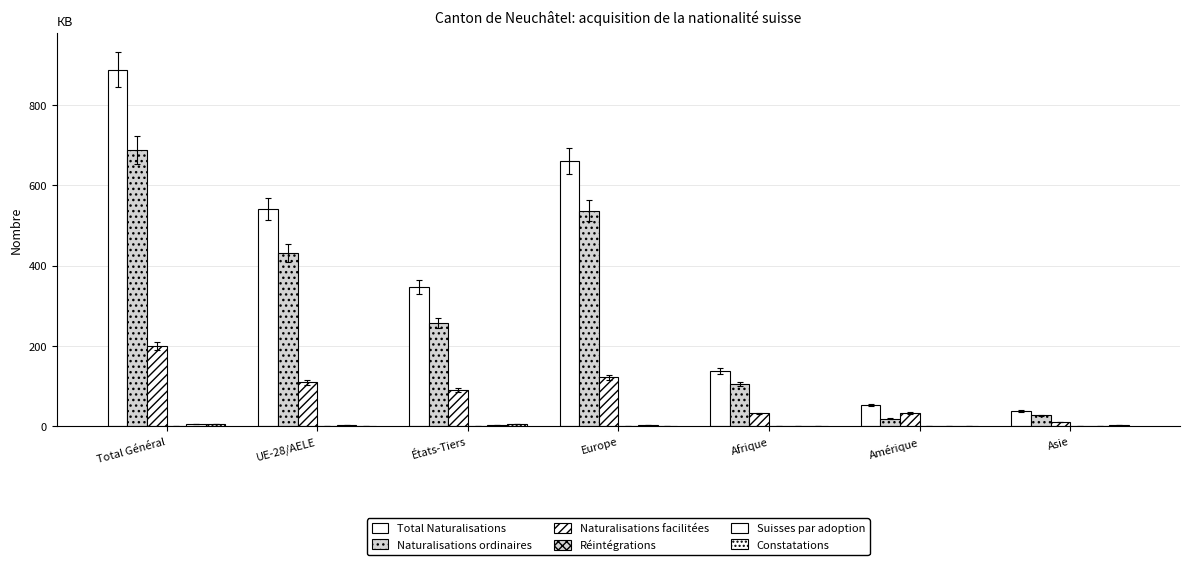

Reading left to right, list all the values displayed in this chart.

Total Naturalisations: 888	541	347	660	137	52	38
Naturalisations ordinaires: 688	431	257	537	105	19	27
Naturalisations facilitées: 199	109	90	122	32	33	11
Réintégrations: 1	1	0	1	0	0	0
Suisses par adoption: 6	3	3	4	1	1	0
Constatations: 5	0	5	0	1	0	4